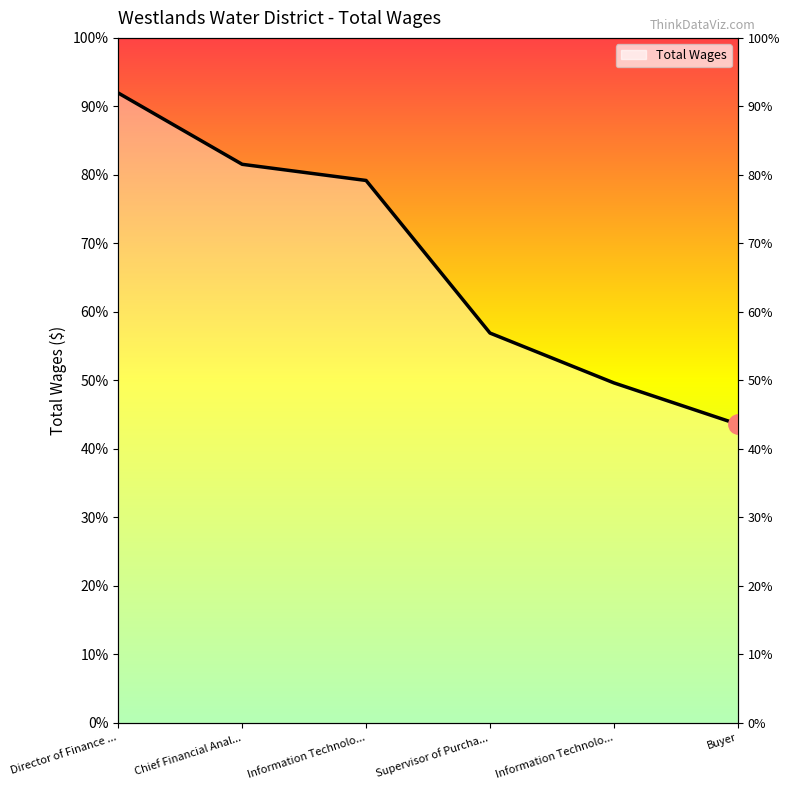

What is the maximum value shown in the chart?

110341